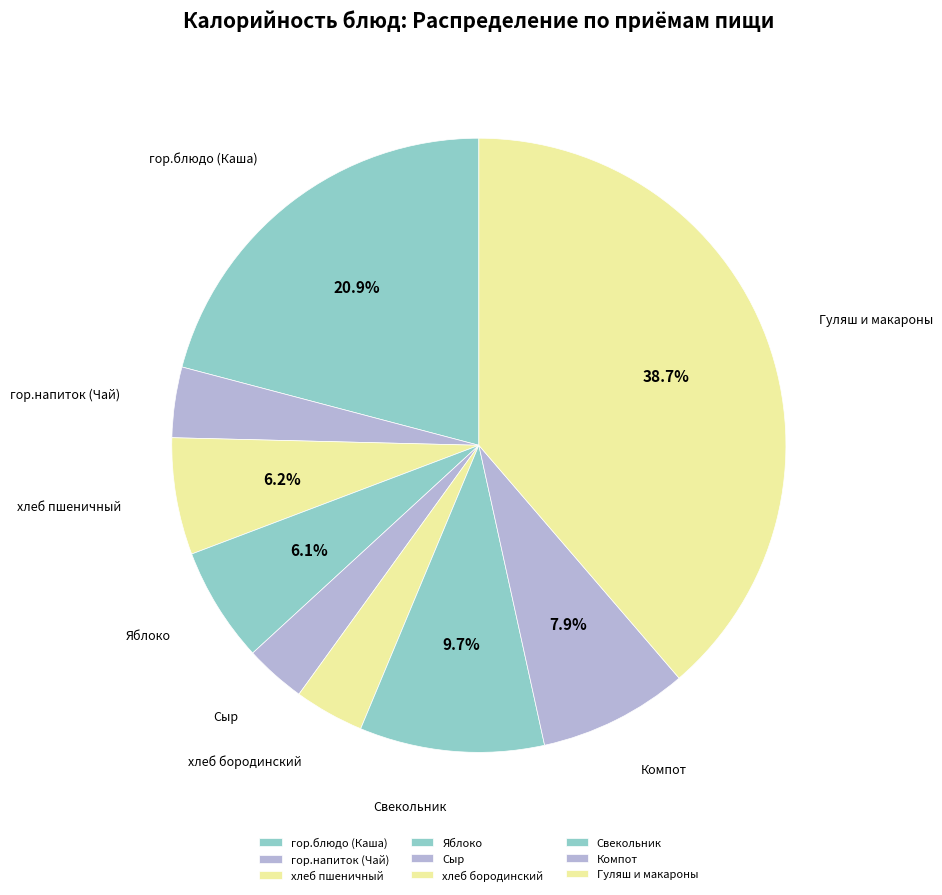

What percentage is the Сыр slice, to the nearest percent?

3%